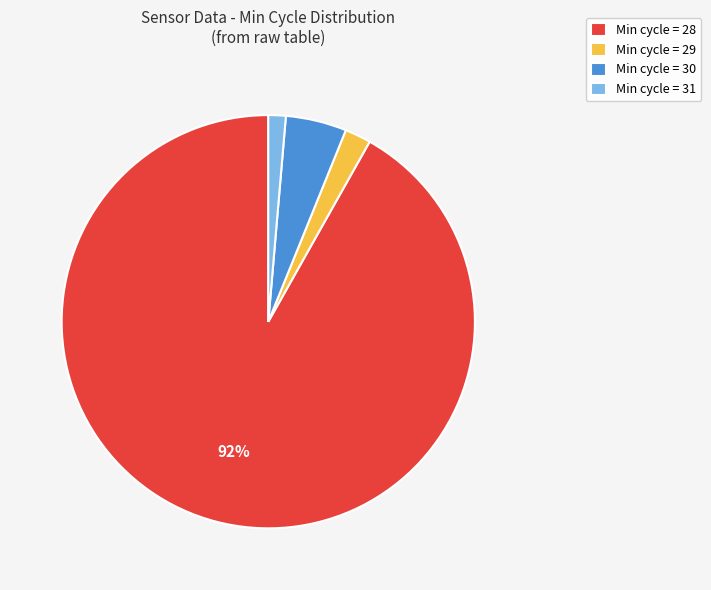

Which has a higher value, Min cycle = 31 or Min cycle = 28?

Min cycle = 28